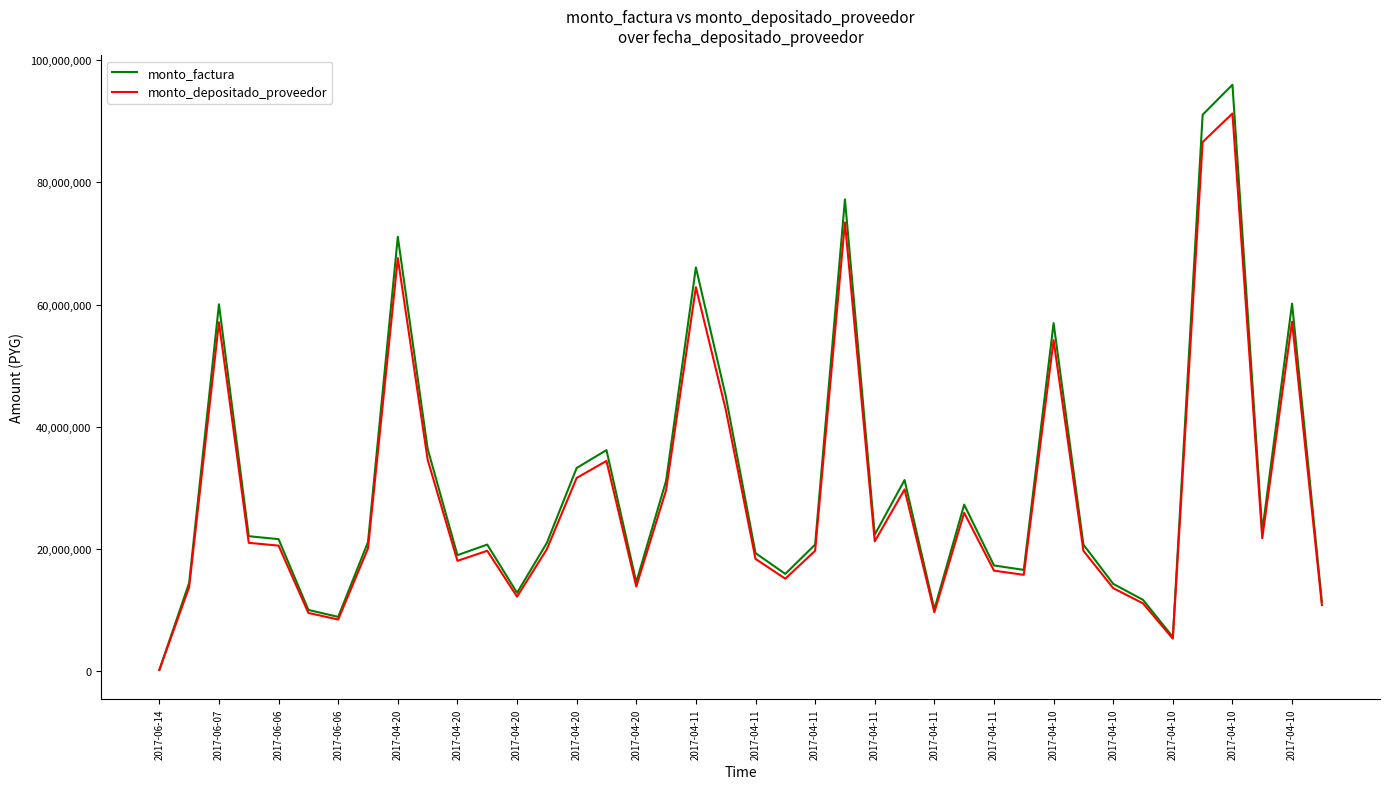

What is the minimum value for monto_factura?

192000